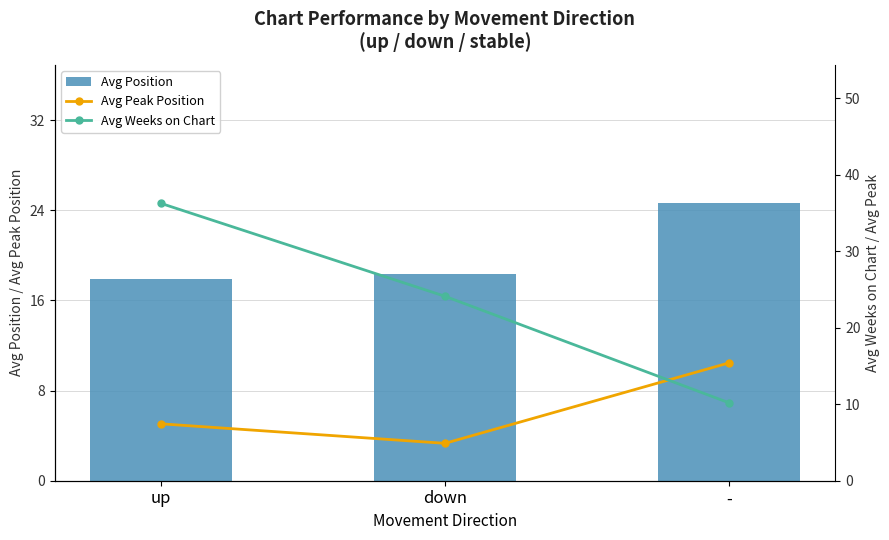

What is the value of the Avg Peak Position bar at the 2nd from the left?

4.9